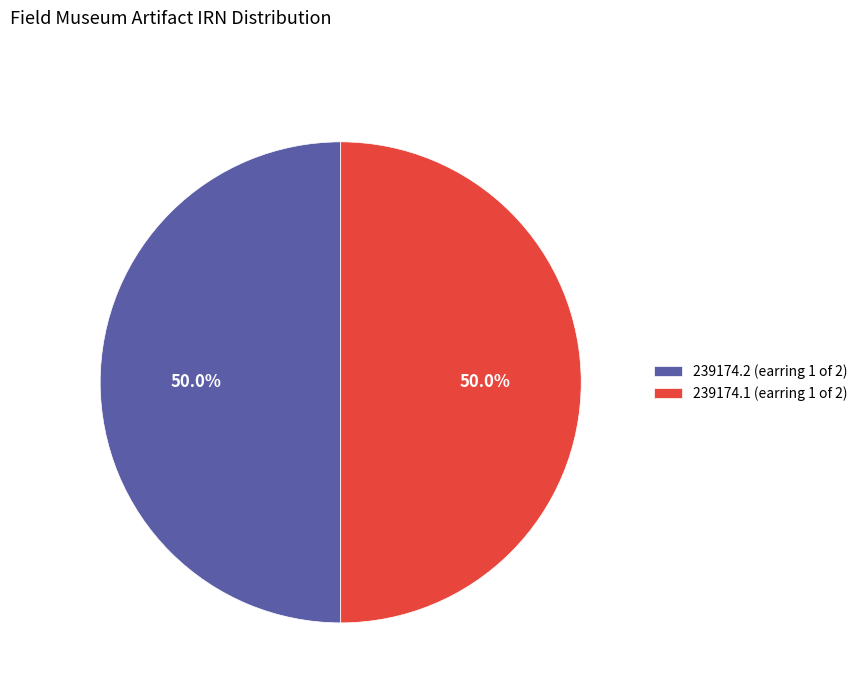

How many segments does this pie chart have?

2